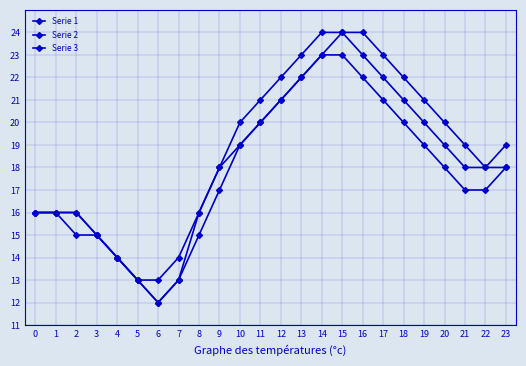

Which series has the widest spread of values?

Serie 1